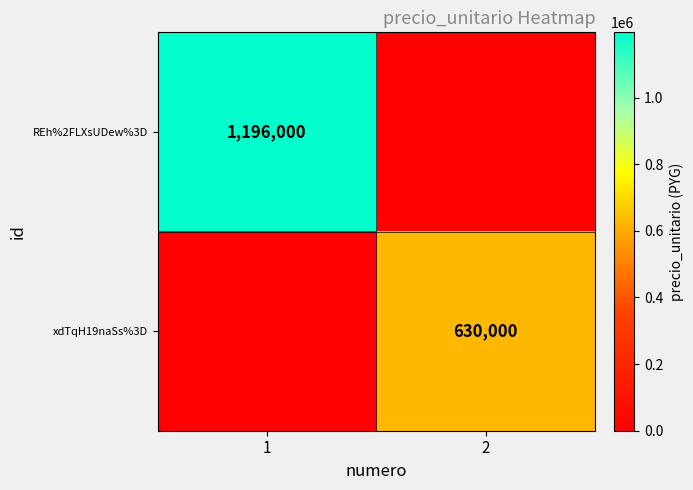

Is it true that REh%2FLXsUDew%3D equals 1196000 at 1?

True